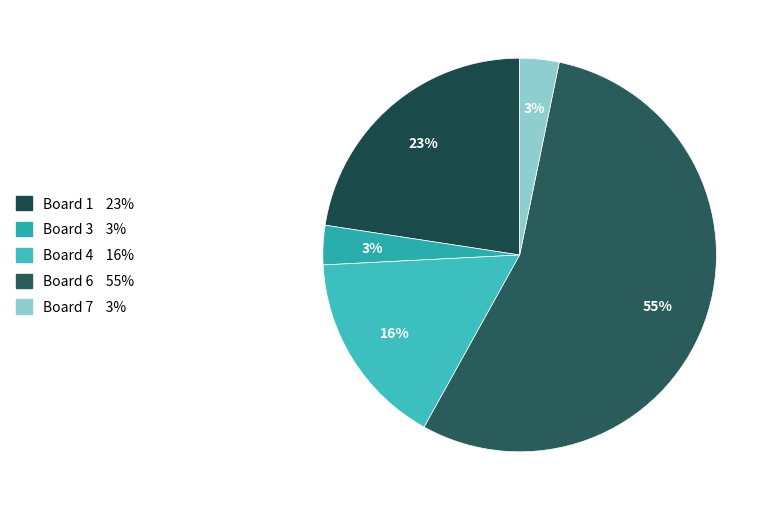

How many slices are in this pie chart?

5